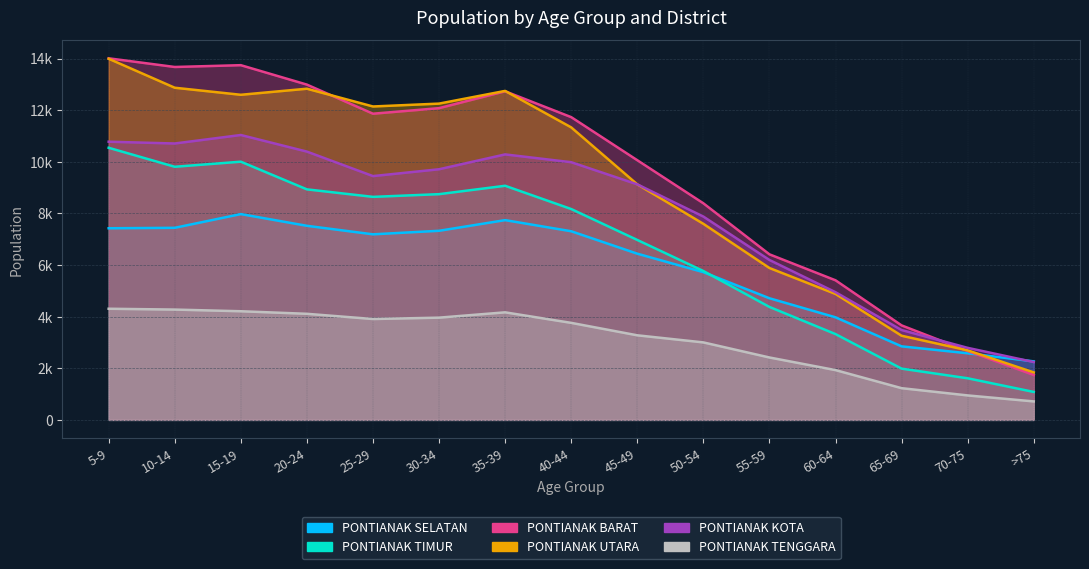

How many interior local valleys does the PONTIANAK TIMUR series have?

2